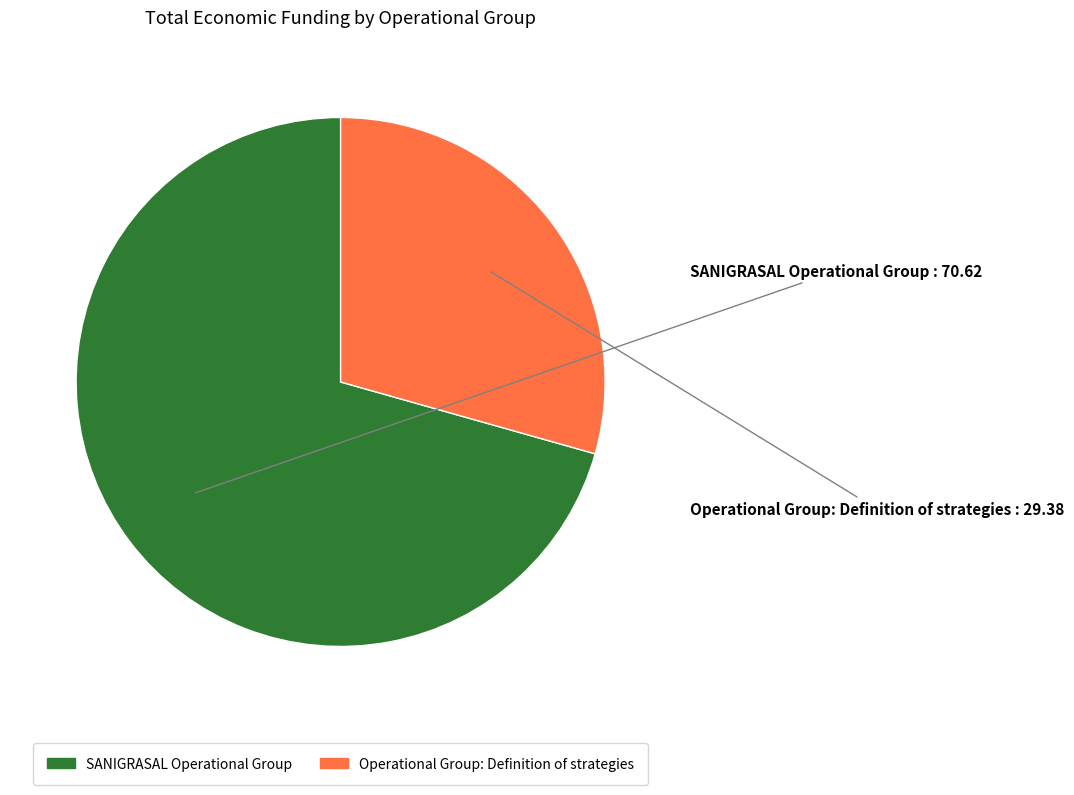

Which category accounts for the majority?

SANIGRASAL Operational Group